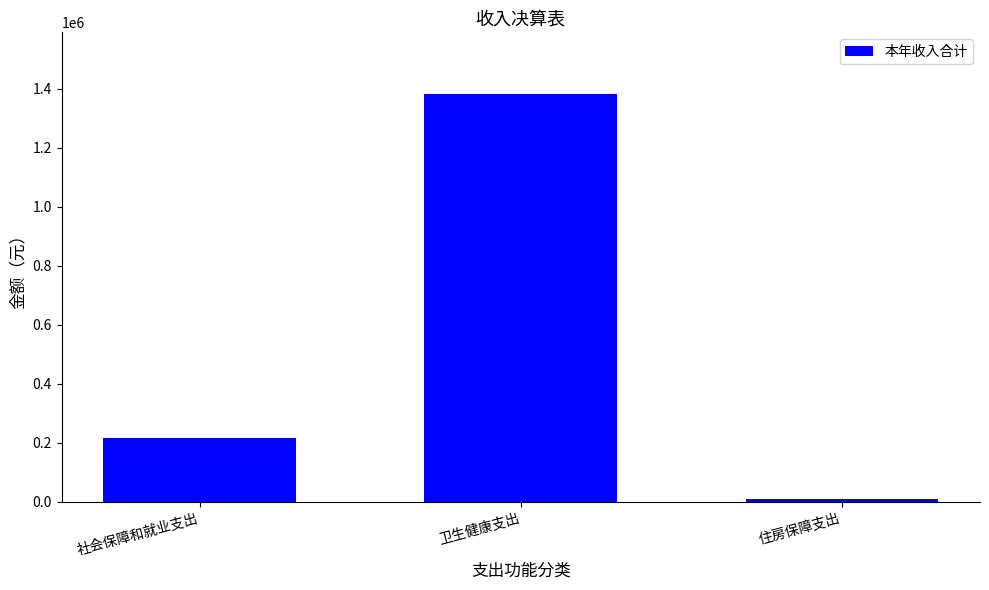

List the labels in order of value, largest first.

卫生健康支出, 社会保障和就业支出, 住房保障支出